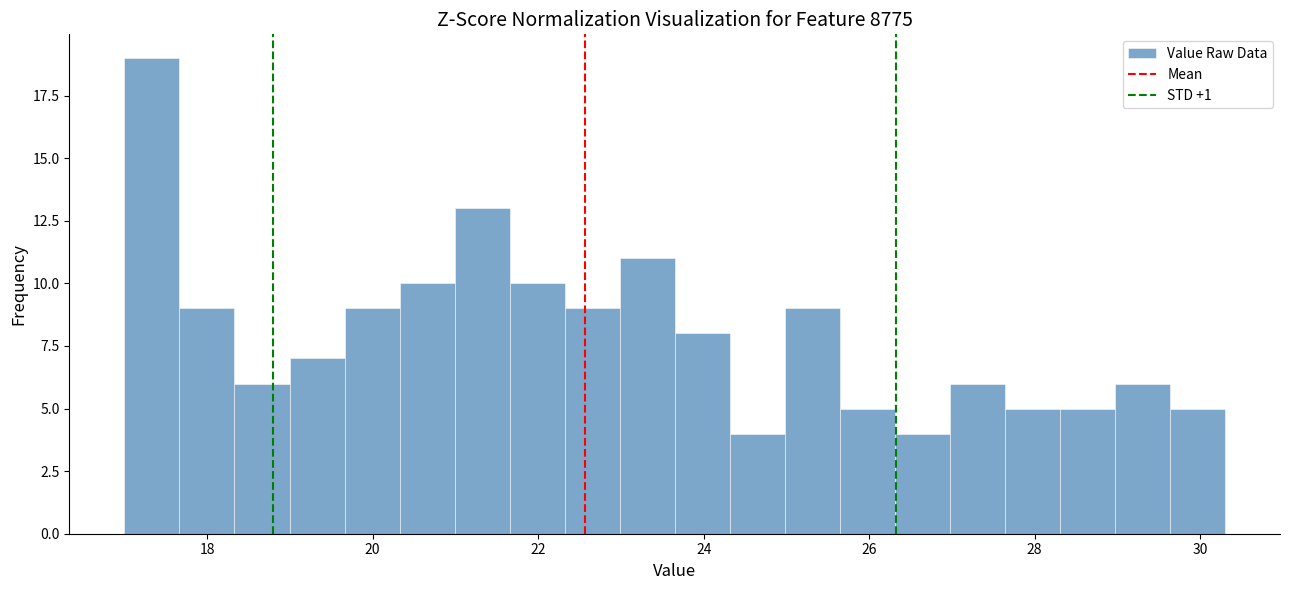

Read against the x-axis, roughly where is the centre of the tallest bar?

17.4